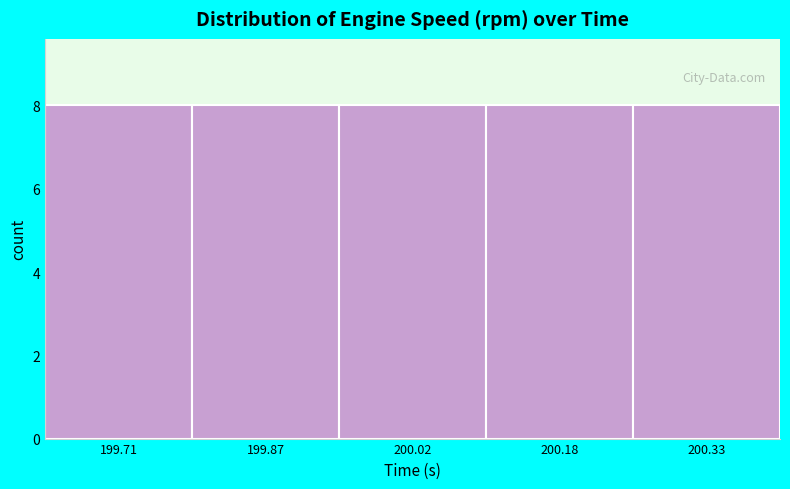

Reading left to right, transcribe this chart: for each bar, give the range it covers on the x-axis and its height. Neither the bar edges nor the heights are printed on the chart, so give them approximately, as read against the axes.

199.64 to 199.78: 8
199.78 to 199.94: 8
199.94 to 200.10: 8
200.10 to 200.26: 8
200.26 to 200.42: 8